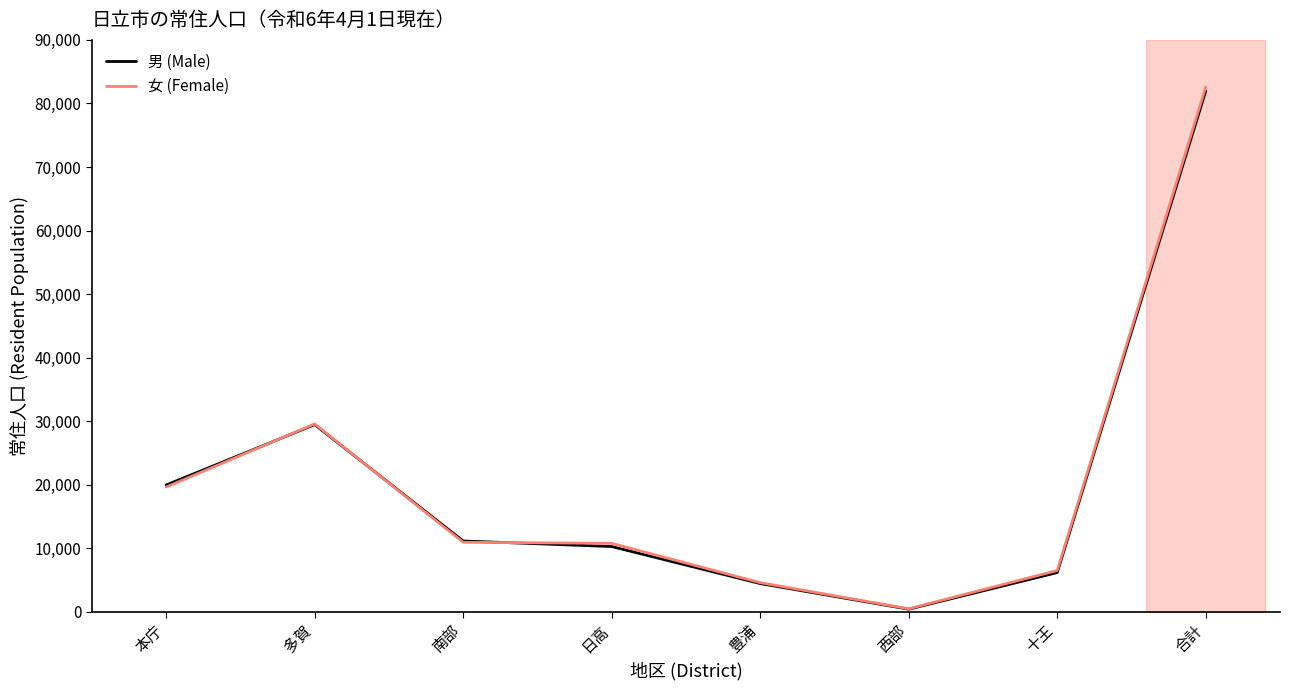

In 女 (Female), how many points are lower than both neighbors (excluding endpoints)?

1